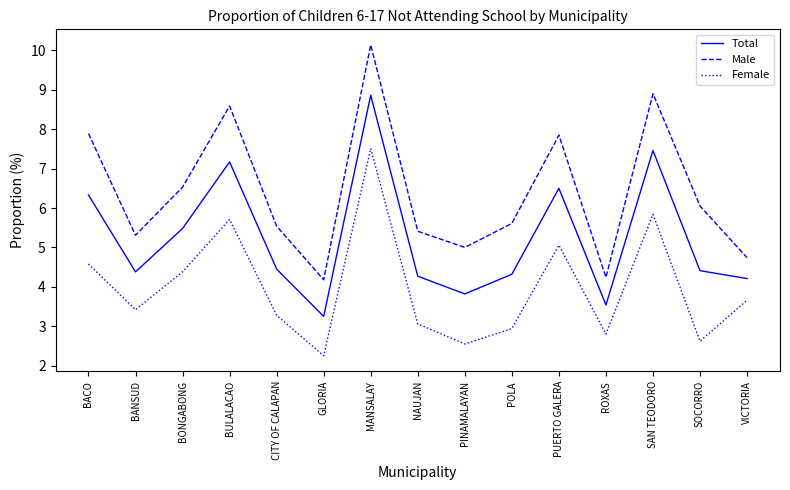

At which label is Total closest to 6?

BACO